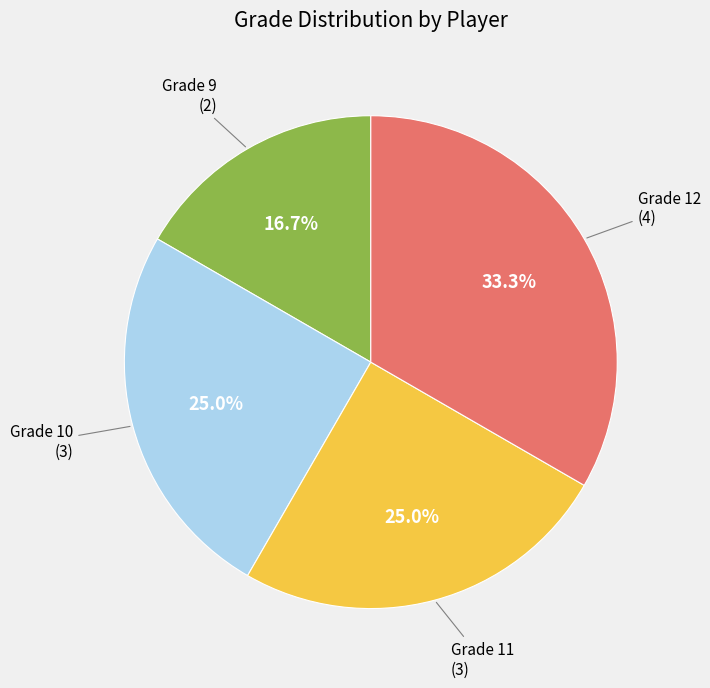

Is there a majority slice in this chart?

No